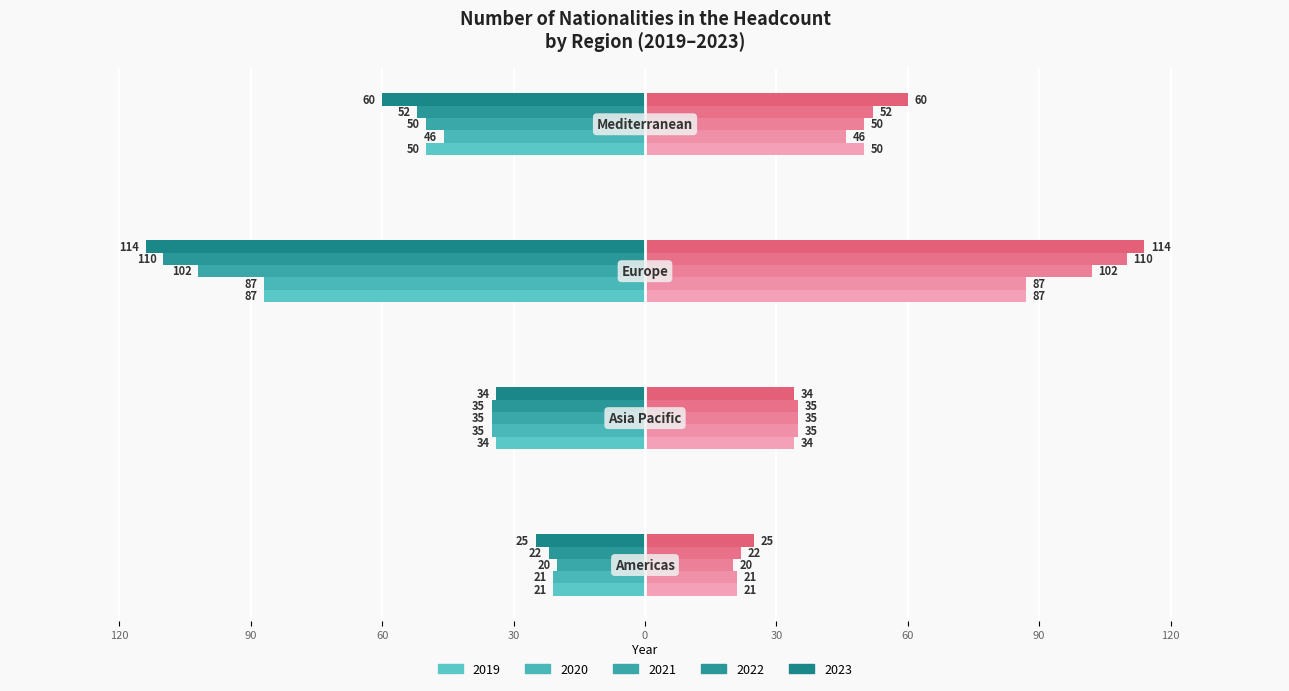

What are all the series names shown in the legend?

2019, 2020, 2021, 2022, 2023